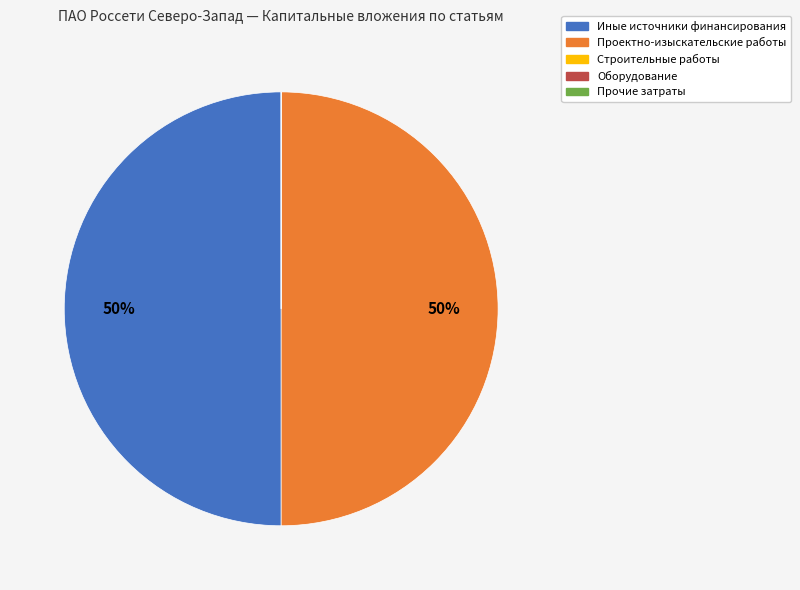

To the nearest percent, what portion does Проектно-изыскательские работы represent?

50%